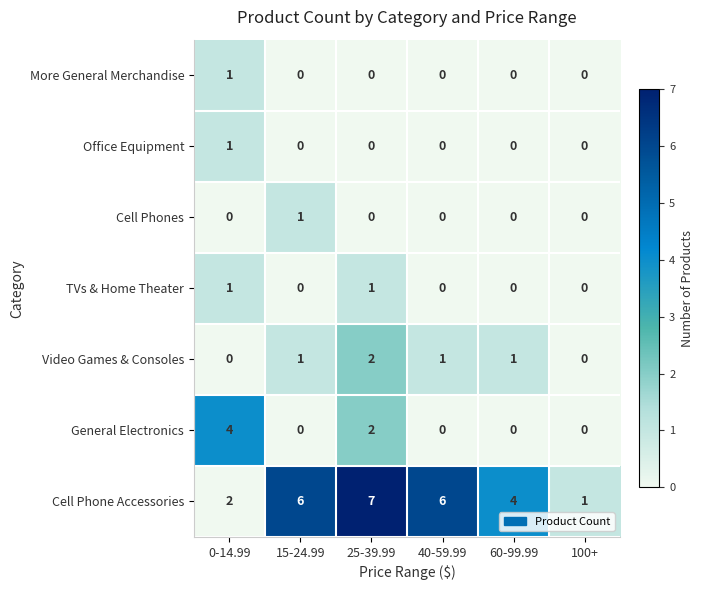

What is the difference between the maximum and minimum values in the General Electronics series?

4